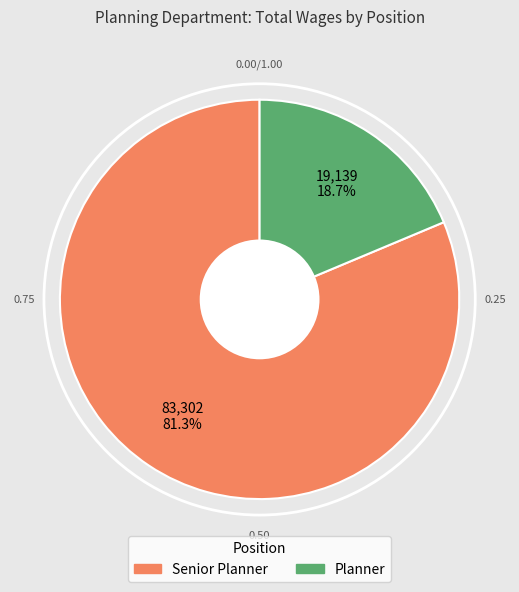

Rank the categories by value from lowest to highest.

Planner, Senior Planner